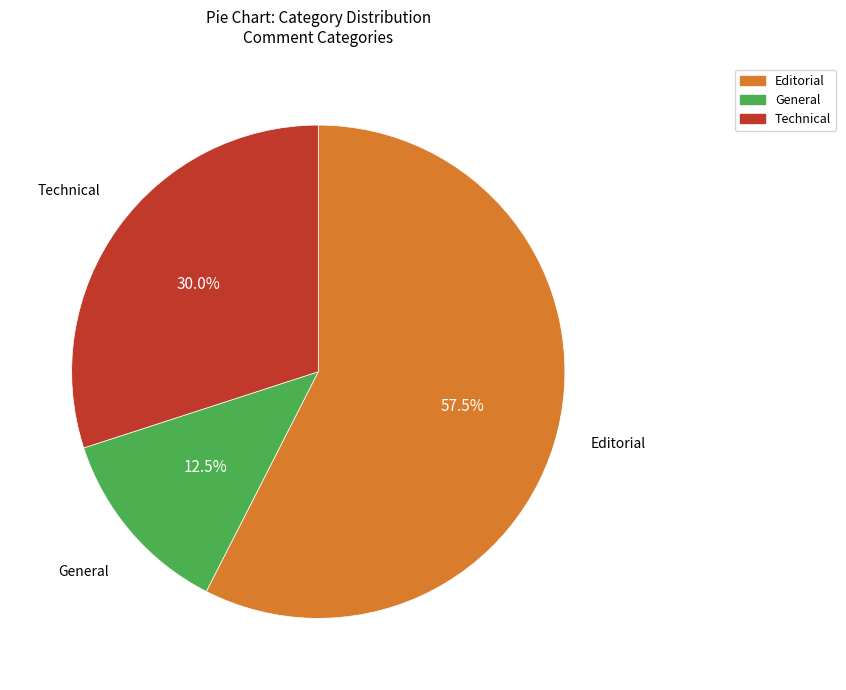

Rank the categories by value from highest to lowest.

Editorial, Technical, General